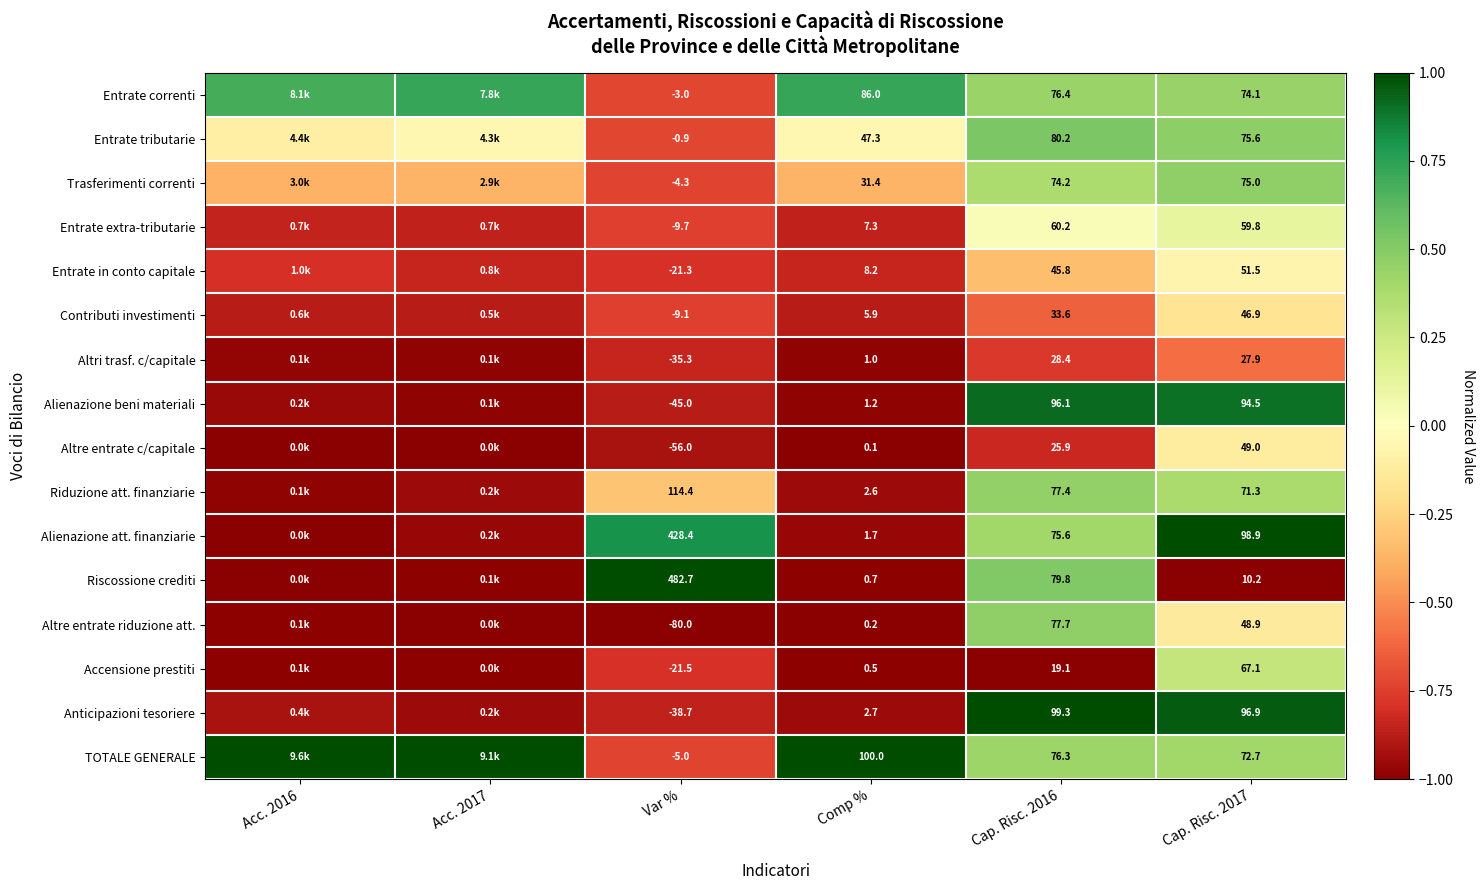

At Cap. Risc. 2016, list the series in order from smallest to largest.

Accensione prestiti, Altre entrate c/capitale, Altri trasf. c/capitale, Contributi investimenti, Entrate in conto capitale, Entrate extra-tributarie, Trasferimenti correnti, Alienazione att. finanziarie, TOTALE GENERALE, Entrate correnti, Riduzione att. finanziarie, Altre entrate riduzione att., Riscossione crediti, Entrate tributarie, Alienazione beni materiali, Anticipazioni tesoriere